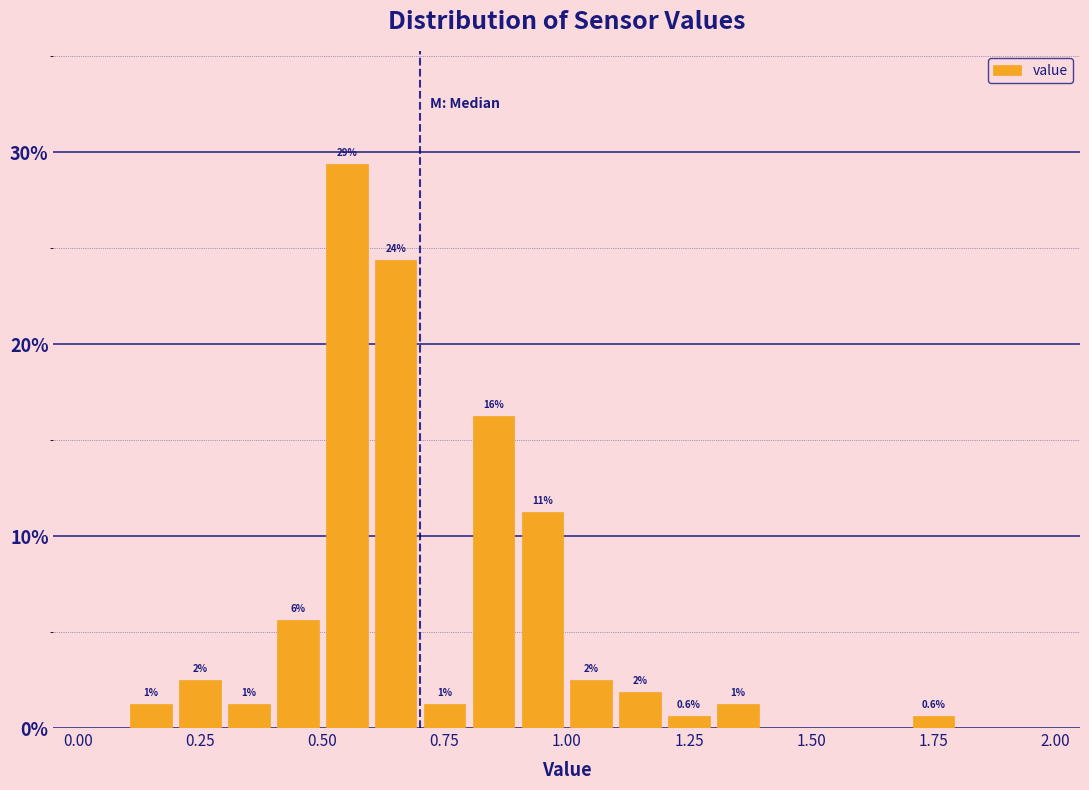

Read against the x-axis, roughly where is the centre of the tallest bar?

0.55